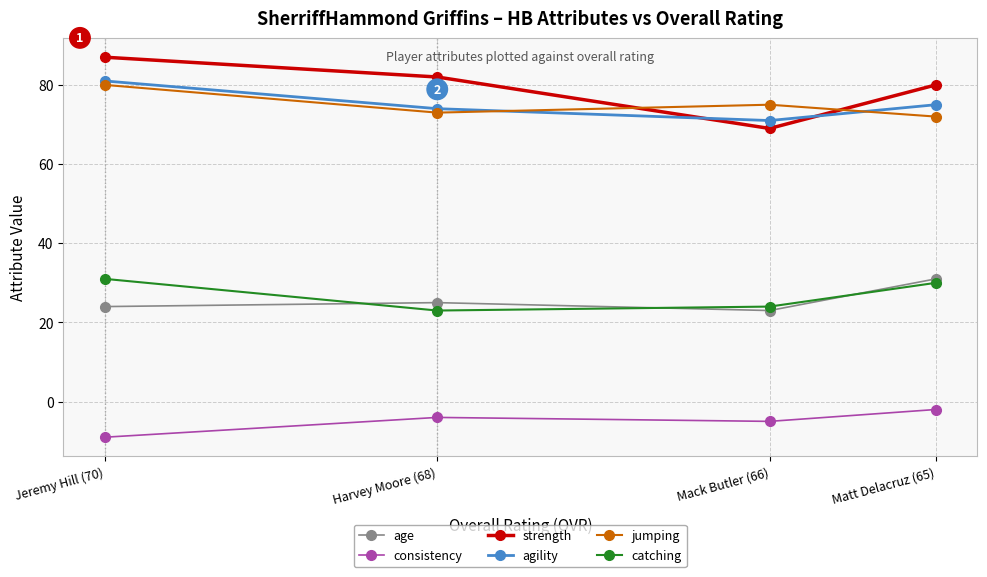

Is this an area chart (filled region under the line)?

No